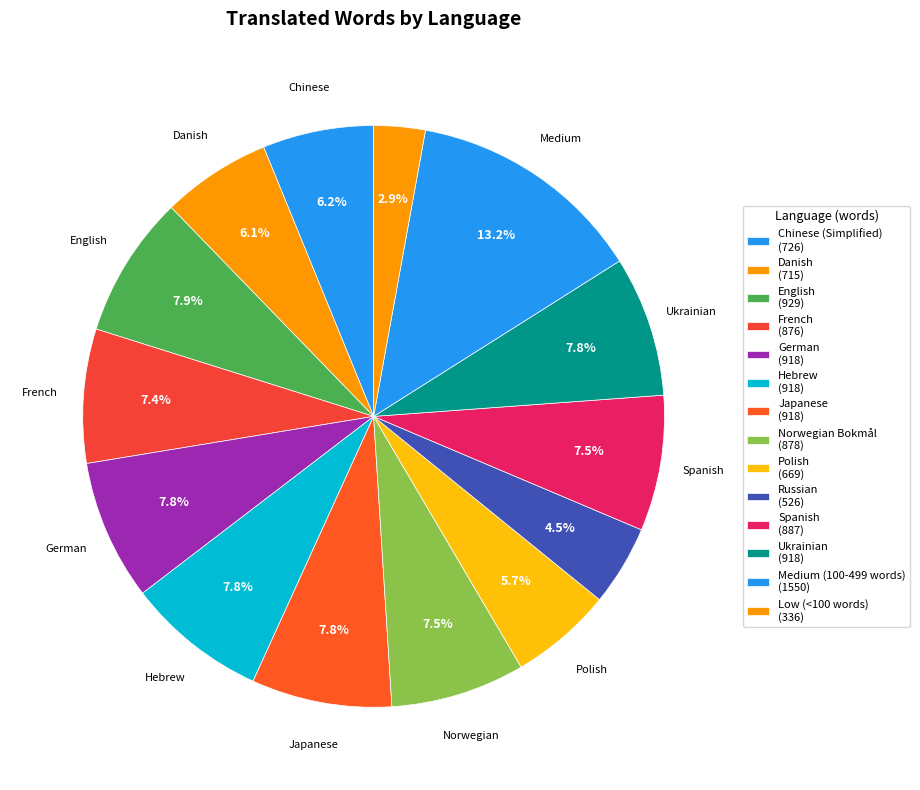

How many slices are in this pie chart?

14